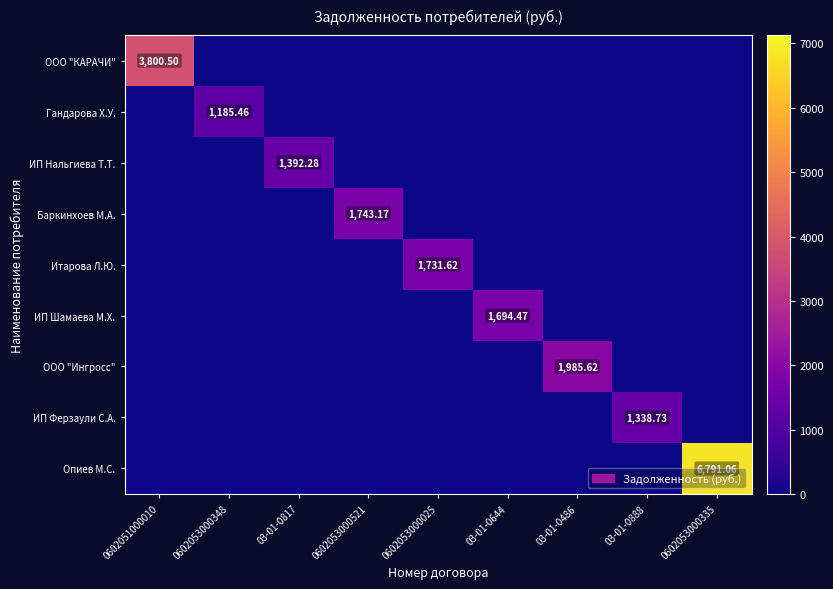

What is the sum of all ООО "Ингросс" values?

1985.6